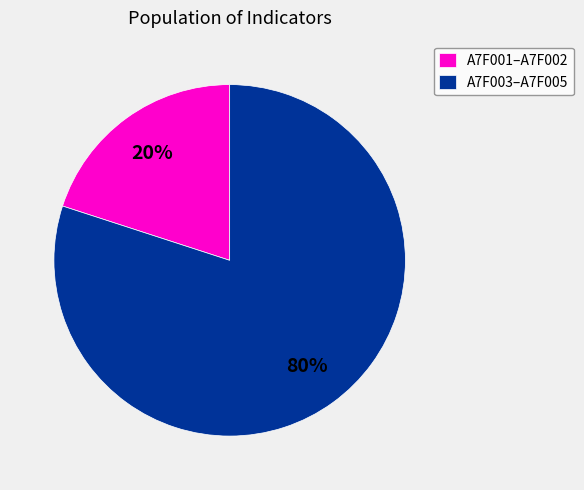

How many slices are in this pie chart?

2